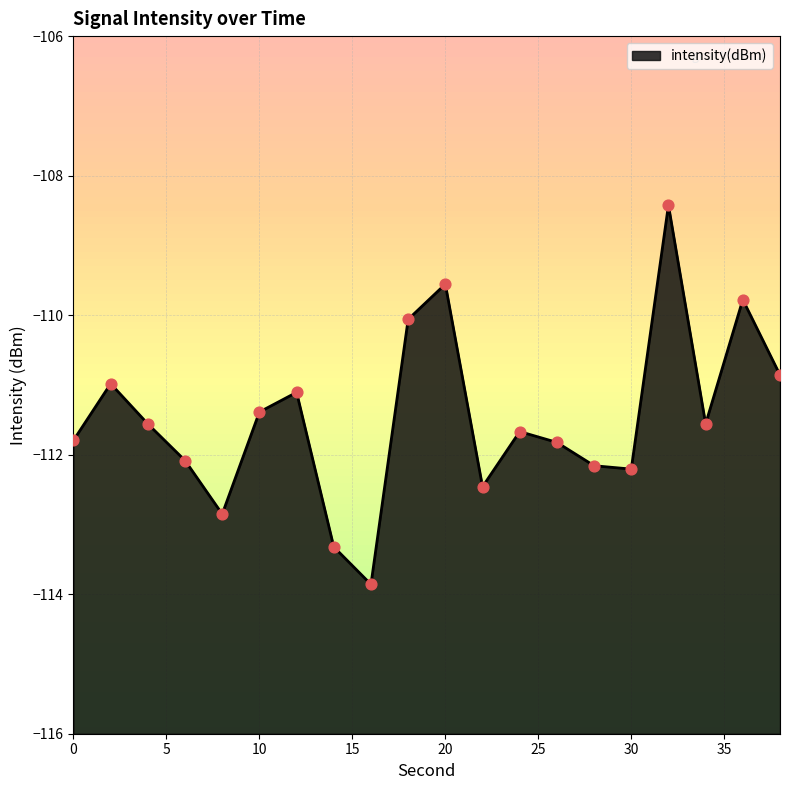

Between 20 and 10, which is larger?

20